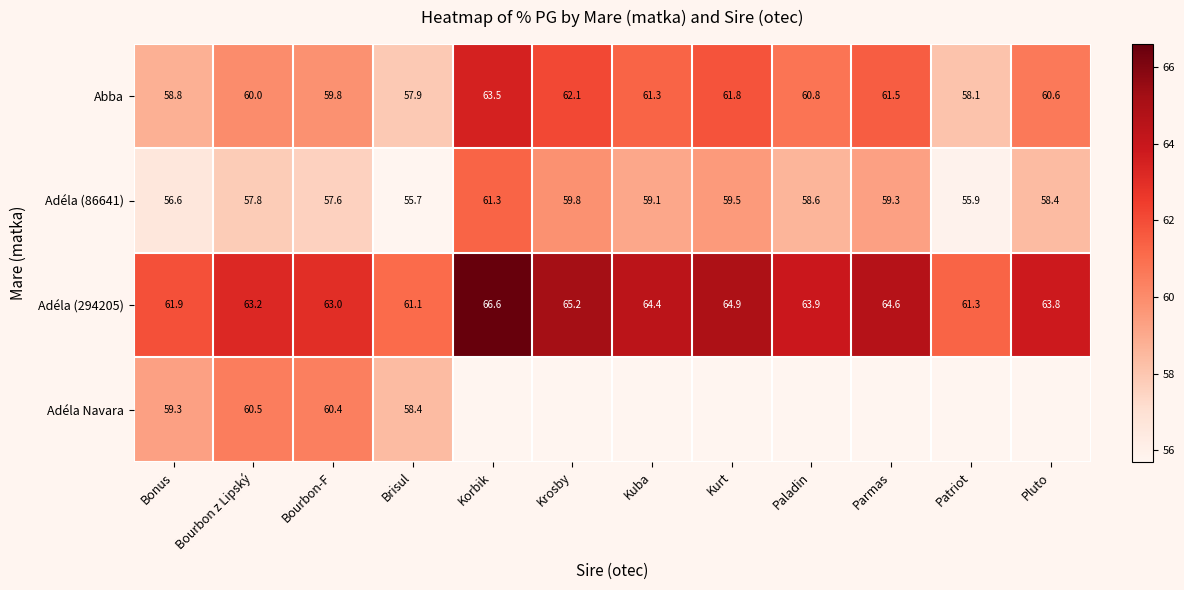

Which label corresponds to the largest value in the chart?

Korbik